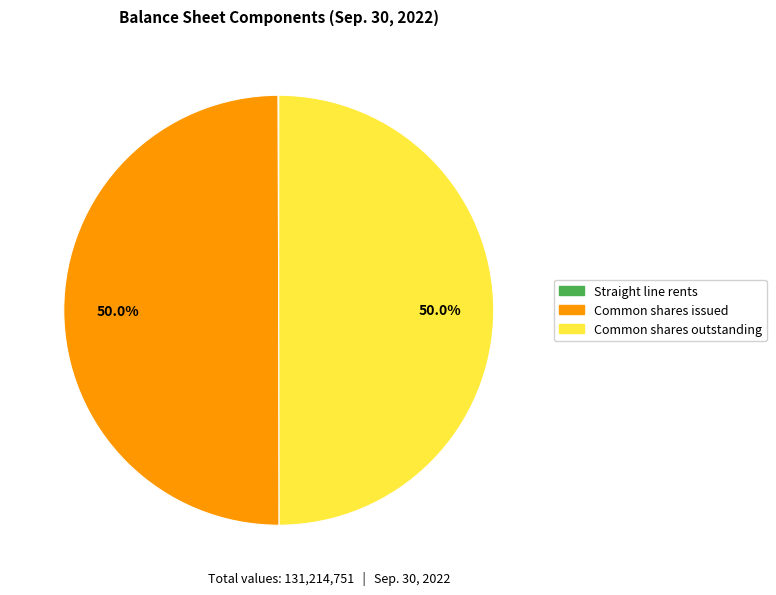

True or false: Common shares outstanding accounts for 41% of the total.

False